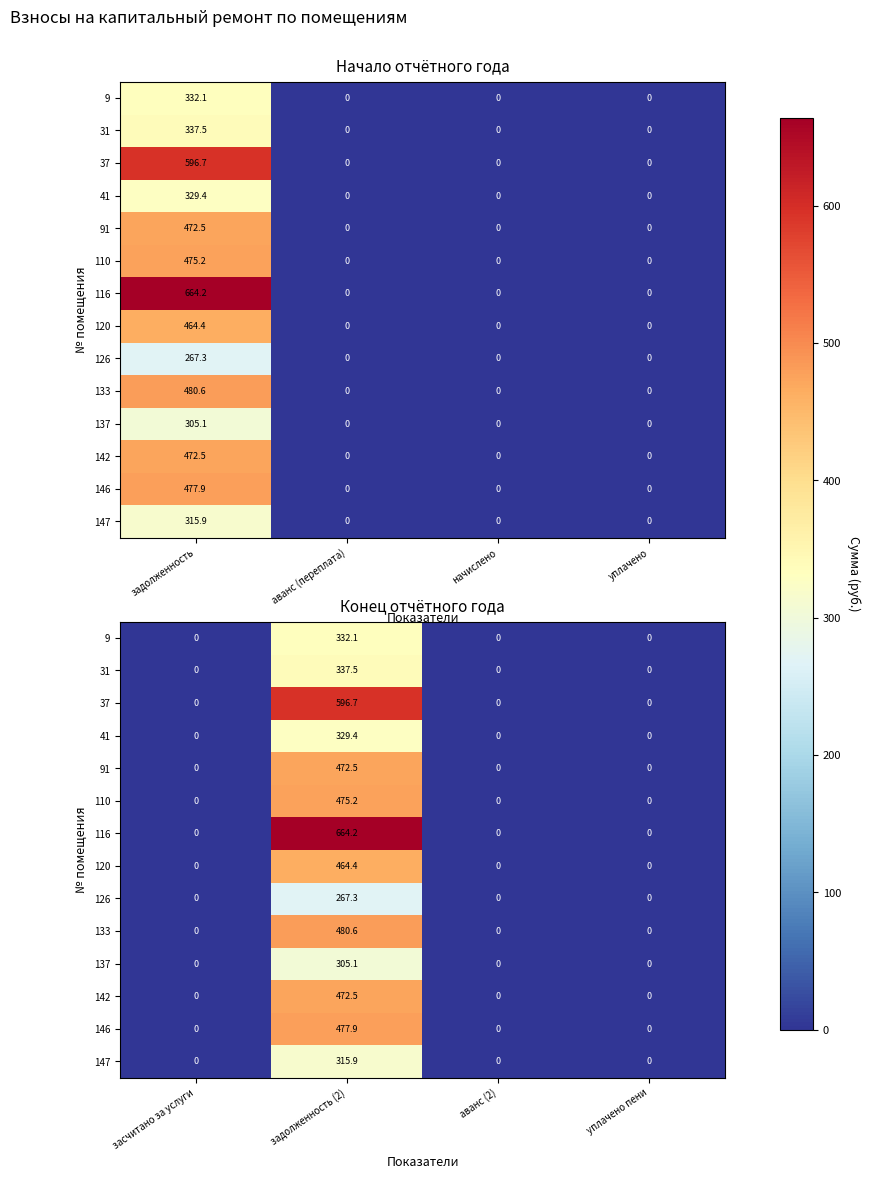

What is the sum of all 31 values?

337.5